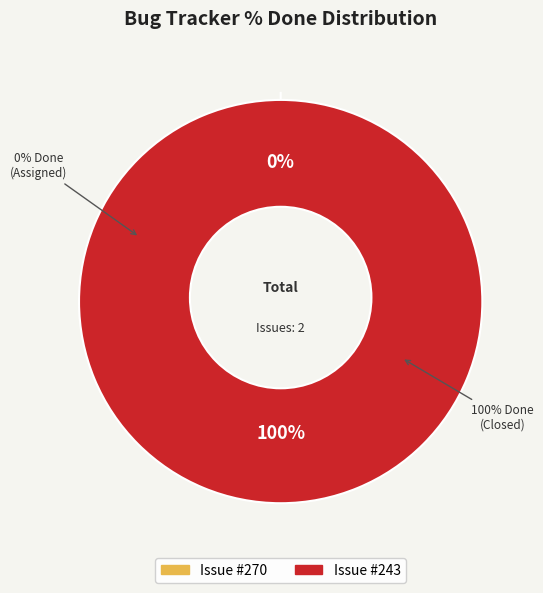

Which category has the biggest portion of the pie?

243